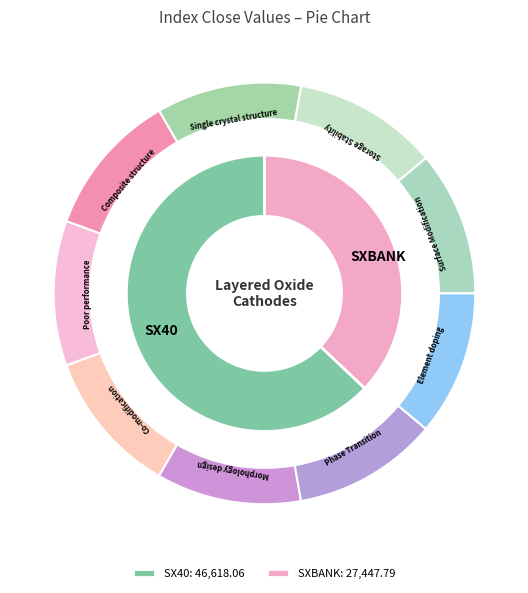

Does SXBANK represent more than half of the total?

No